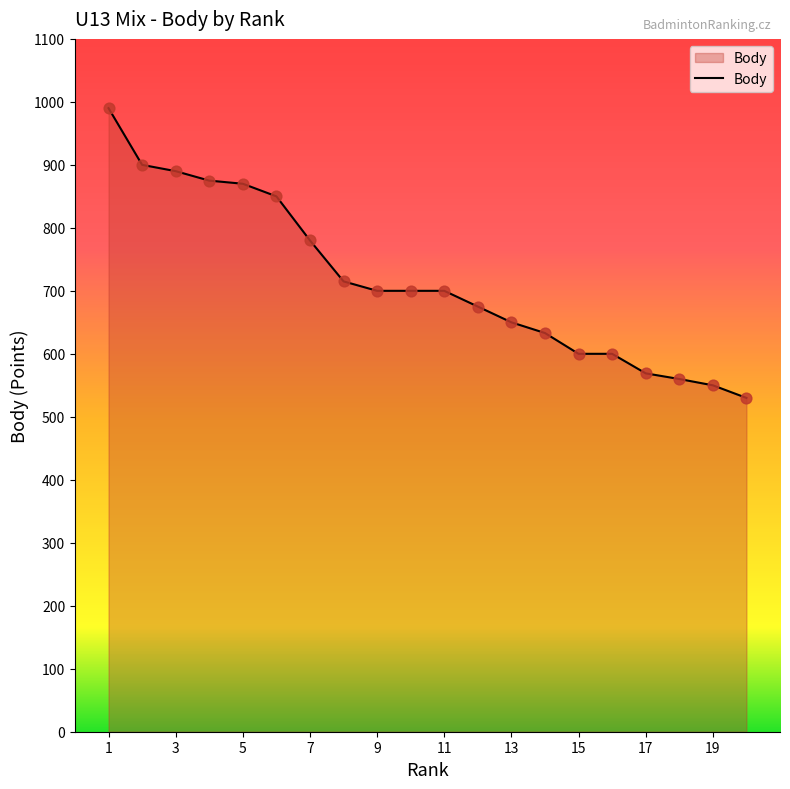

What is the difference between the maximum and minimum values?

460